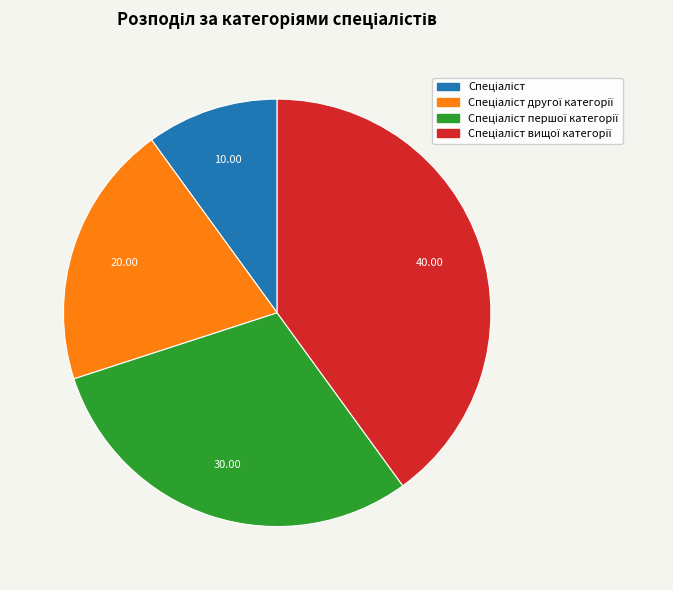

Count the number of slices in the pie.

4